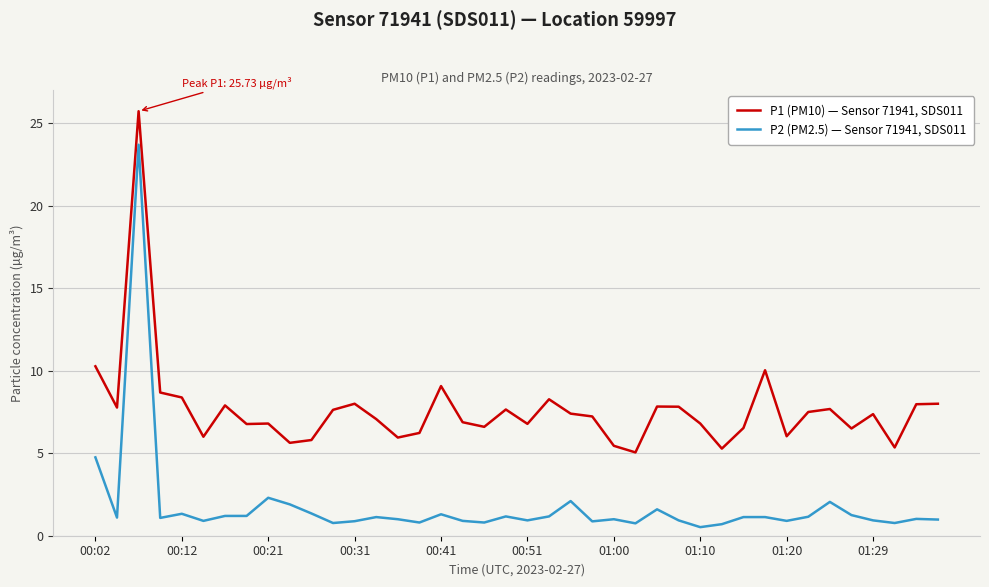

True or false: P2 (PM2.5) — Sensor 71941, SDS011 and P1 (PM10) — Sensor 71941, SDS011 cross at least once.

False